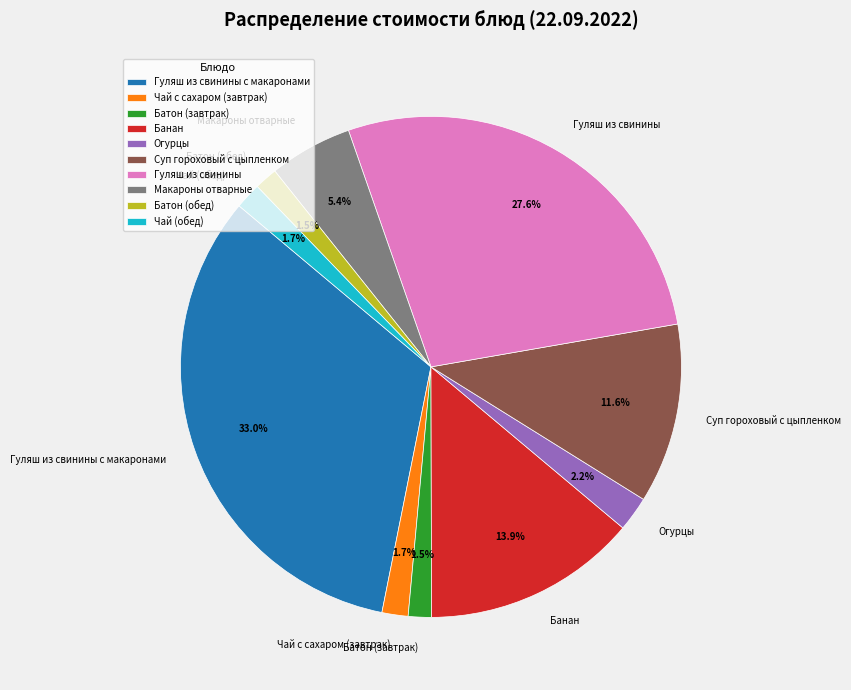

The Суп гороховый с цыпленком slice represents 1% of the pie. True or false?

False